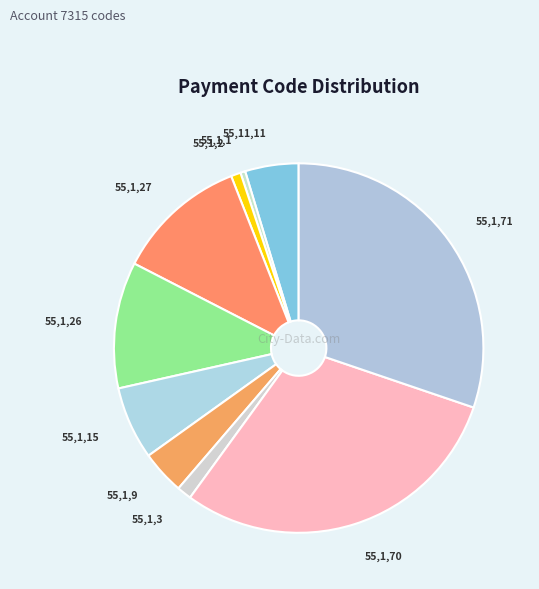

Approximately how many times larger is the value at 55,1,26 compared to 55,1,15?

1.7